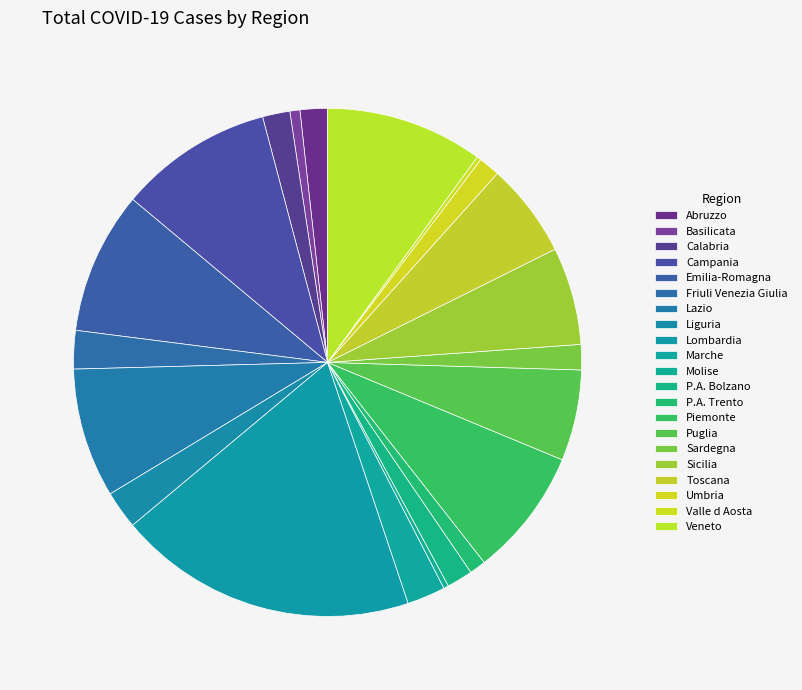

To the nearest percent, what is the combined percentage of Sardegna and Sicilia?

8%